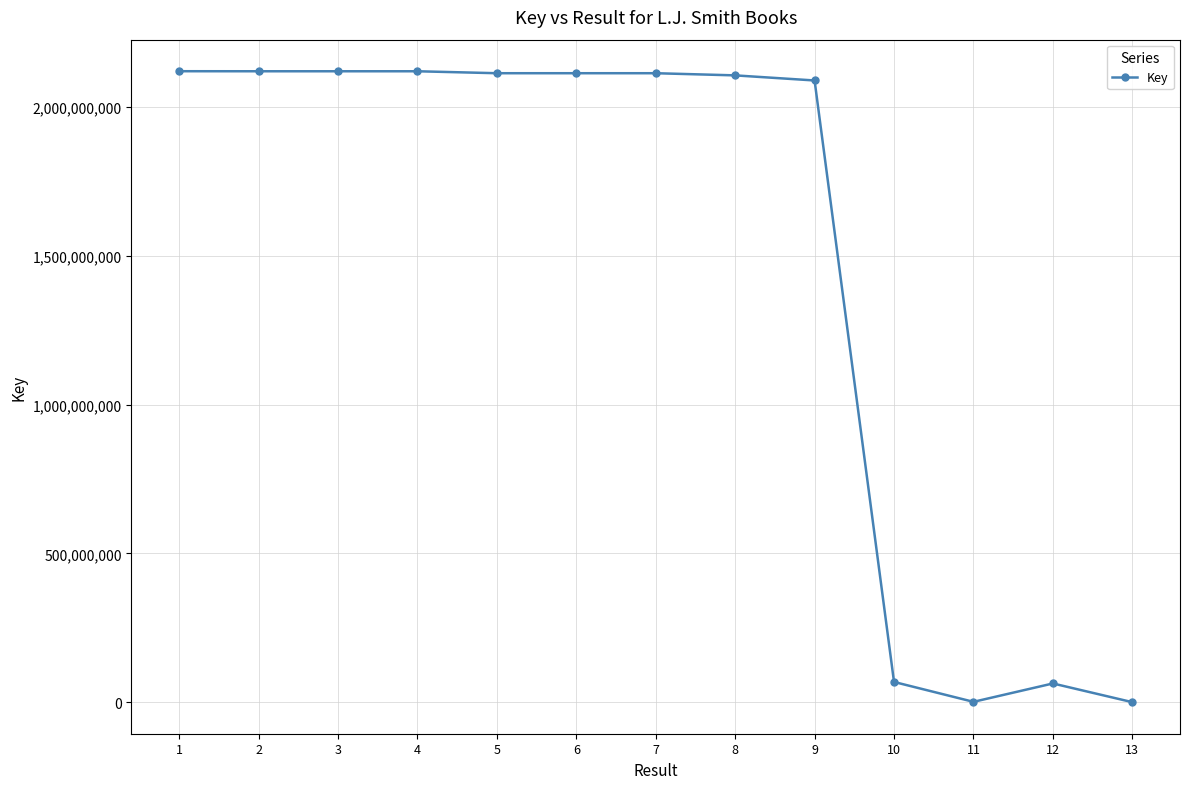

Where does the data first go above 2112968441?

1